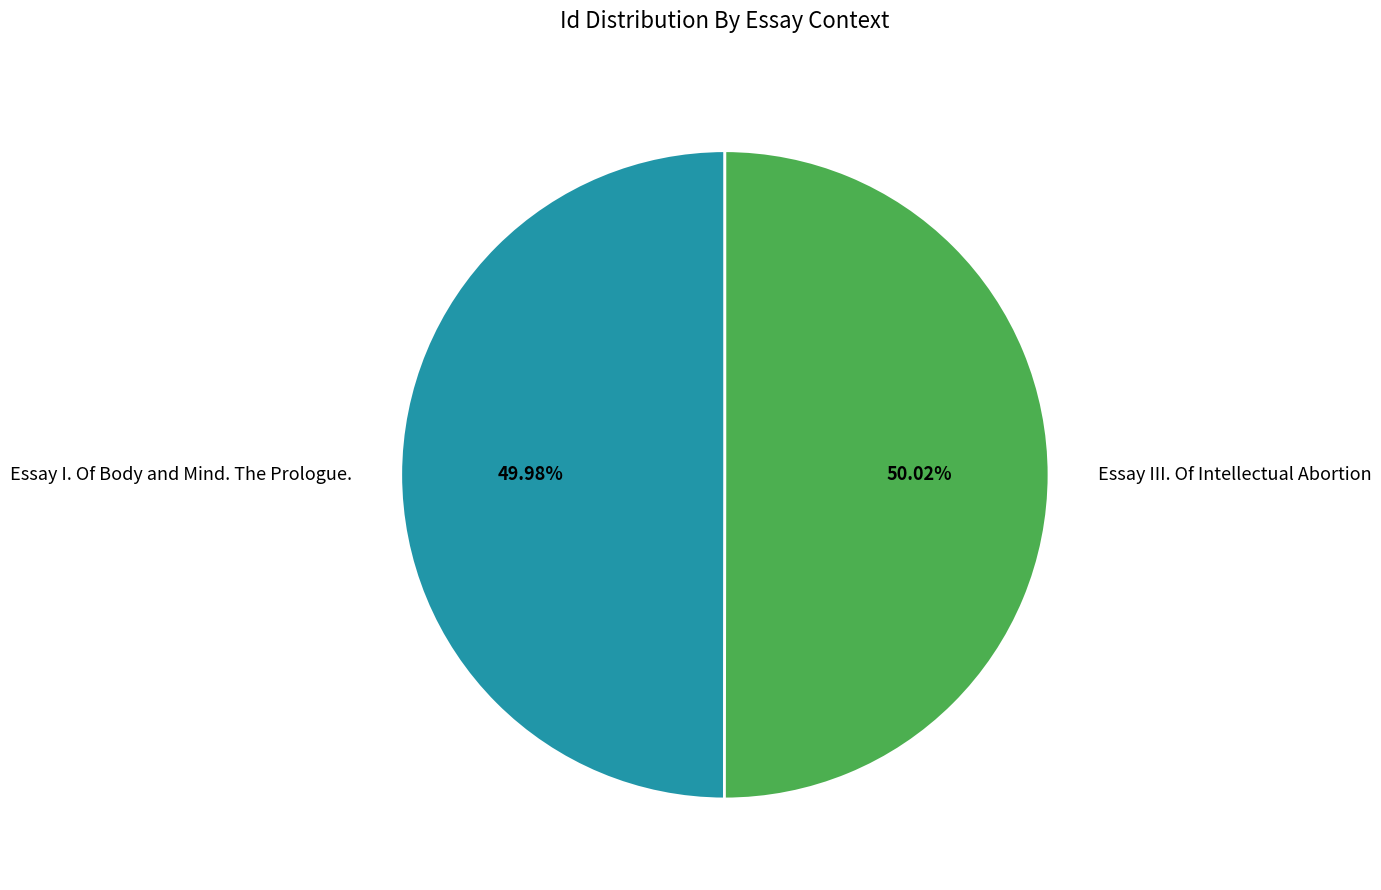

What is the ratio of the value at Essay III. Of Intellectual Abortion to the value at Essay I. Of Body and Mind. The Prologue.?

1.0